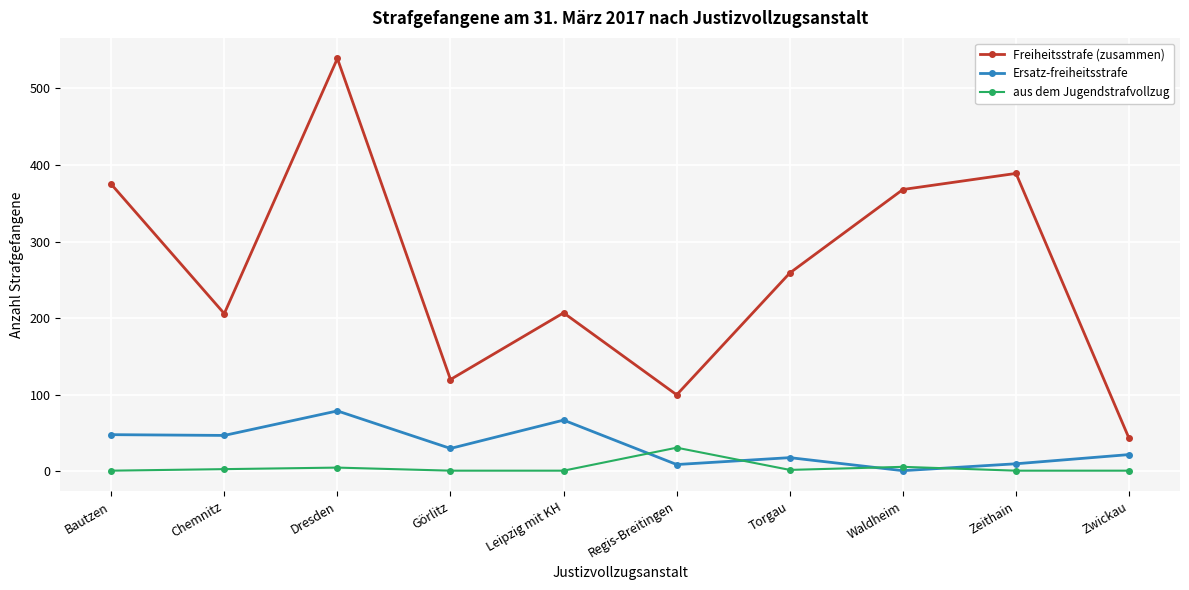

Which series has the largest range (max minus min)?

Freiheitsstrafe (zusammen)